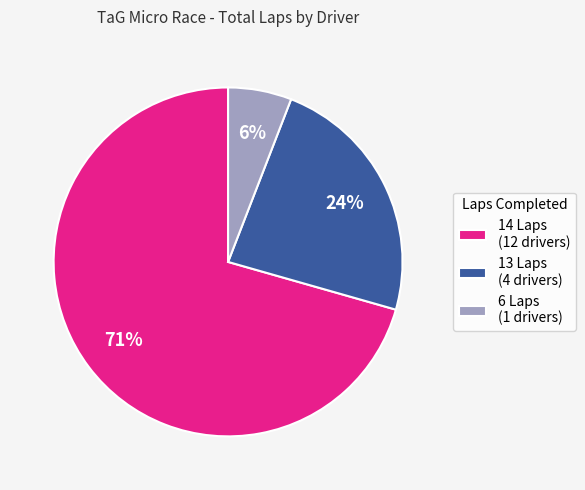

To the nearest percent, what is the difference between the 14 Laps (12 drivers) and 13 Laps (4 drivers) slice percentages?

47%